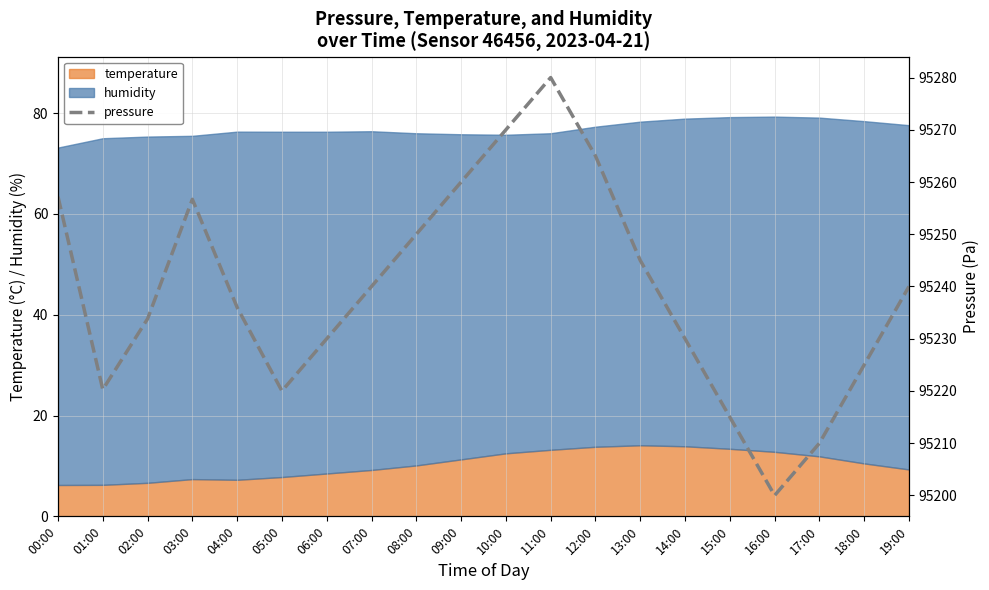

Reading left to right, extract all data points from this chart.

00:00=95257.2	01:00=95220.3	02:00=95233.8	03:00=95256.7	04:00=95236.0	05:00=95220.0	06:00=95230.0	07:00=95240.0	08:00=95250.0	09:00=95260.0	10:00=95270.0	11:00=95280.0	12:00=95265.0	13:00=95245.0	14:00=95230.0	15:00=95215.0	16:00=95200.0	17:00=95210.0	18:00=95225.0	19:00=95240.0